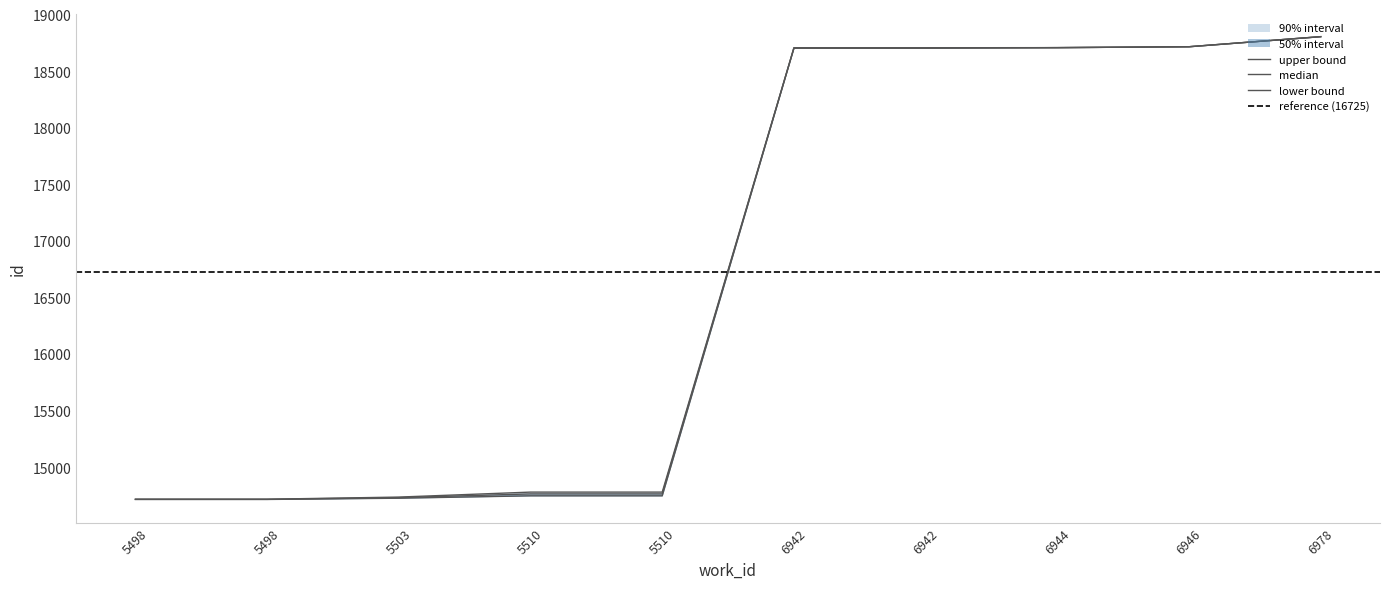

What is the maximum value shown in the chart?

18805